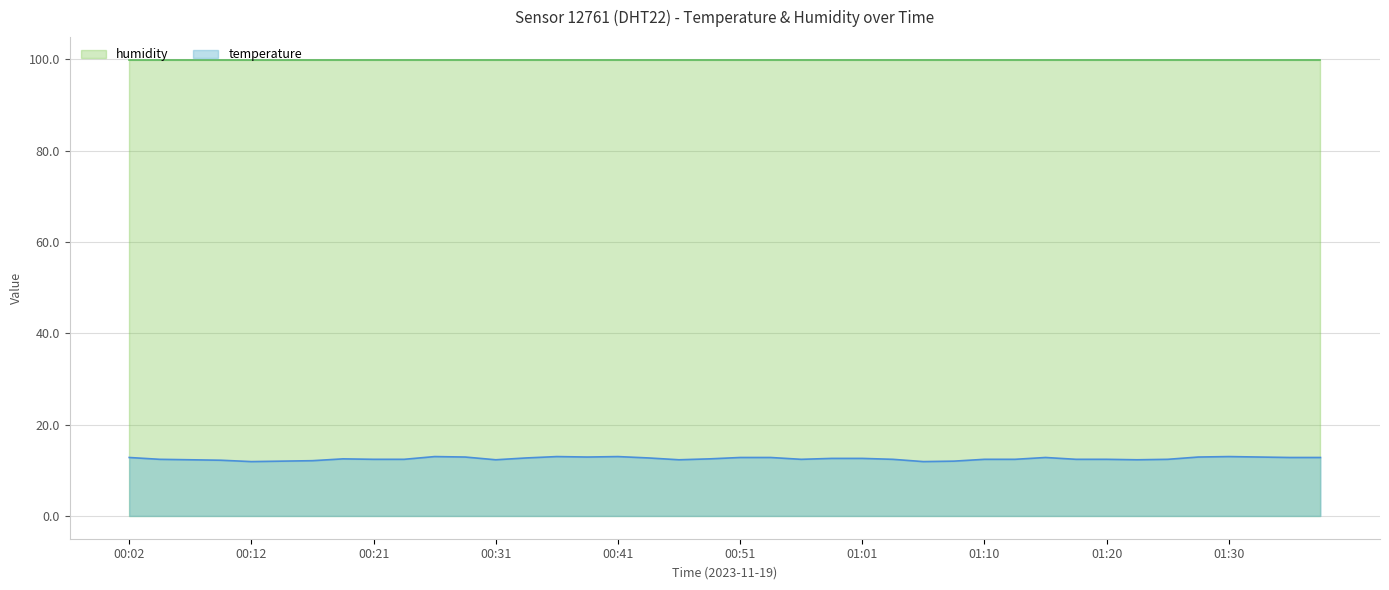

What is the maximum value shown in the chart?

99.9